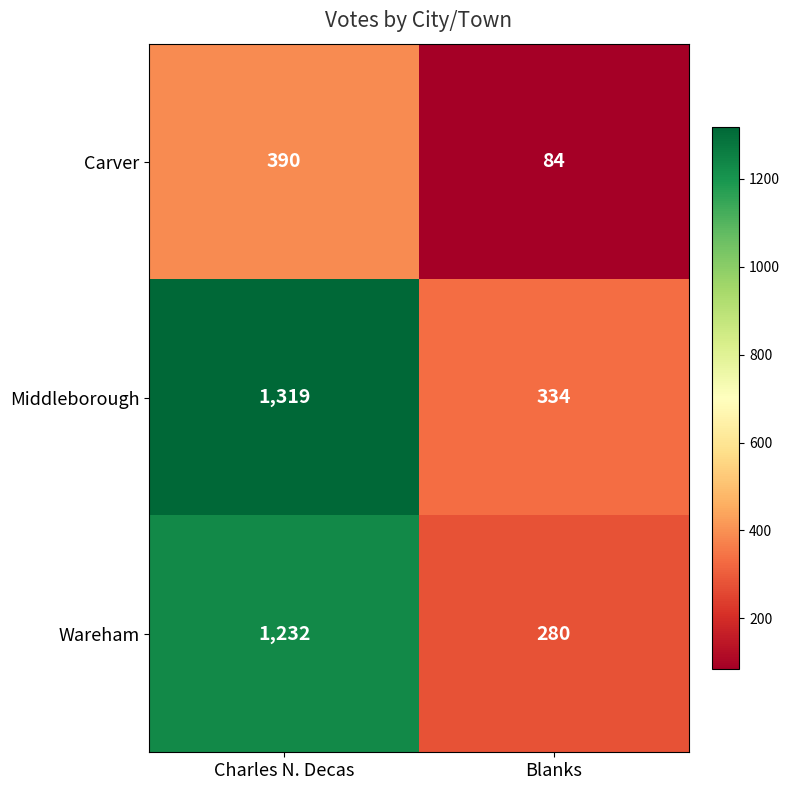

Reading right to left, list all the values displayed in this chart.

Carver: Blanks=84	Charles N. Decas=390
Middleborough: Blanks=334	Charles N. Decas=1319
Wareham: Blanks=280	Charles N. Decas=1232